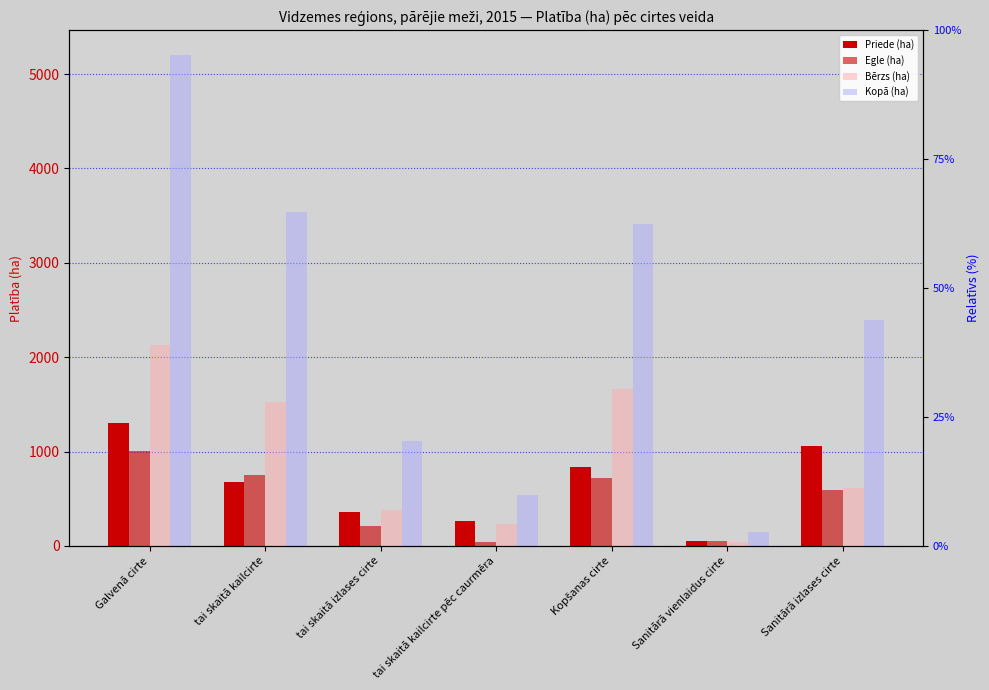

The value of Kopā (ha) at Kopšanas cirte is 4625.8. True or false?

False